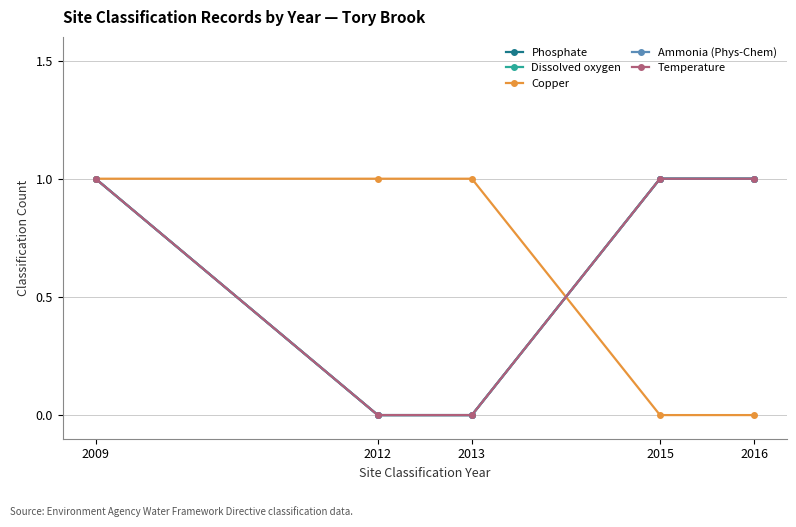

At which category is the sum across all series the highest?

2009